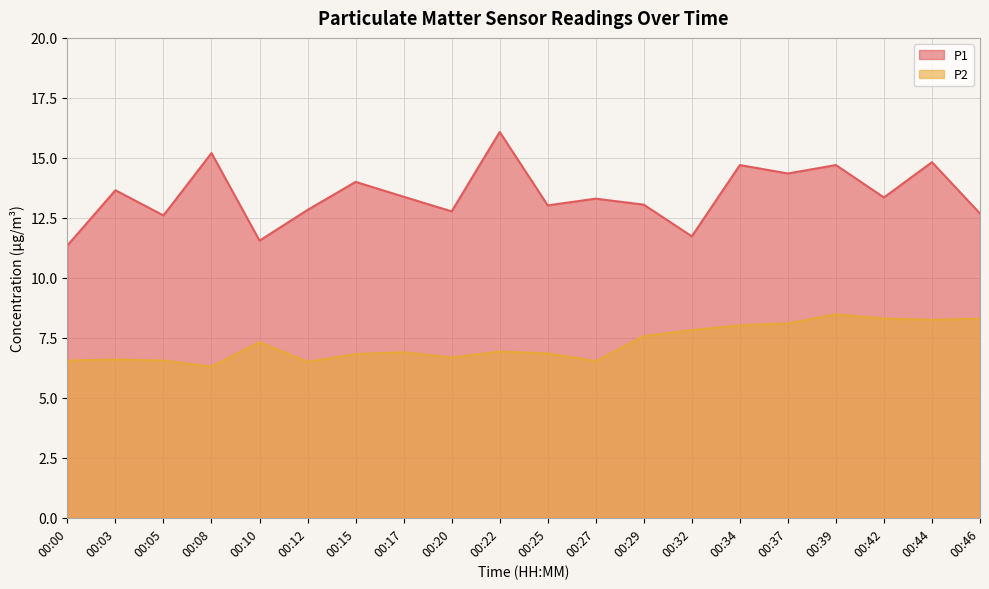

At which label does P2 reach its minimum?

00:08